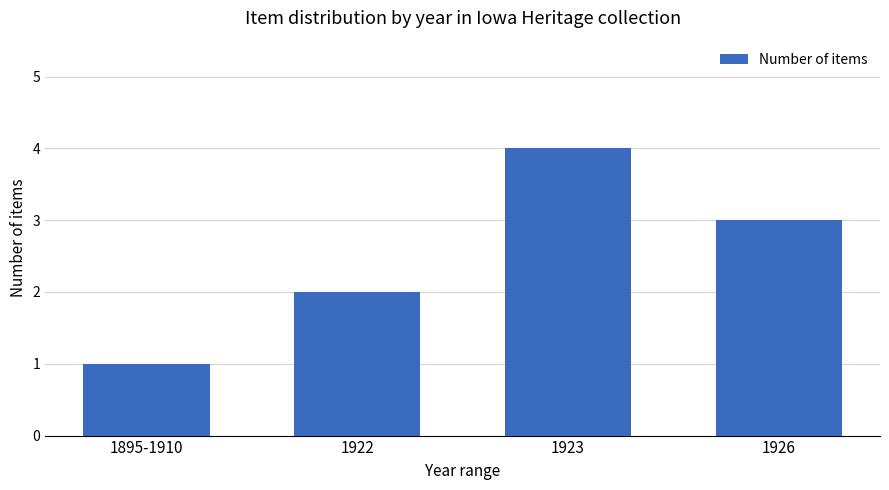

What is the difference between the values at 1922 and 1895-1910?

1